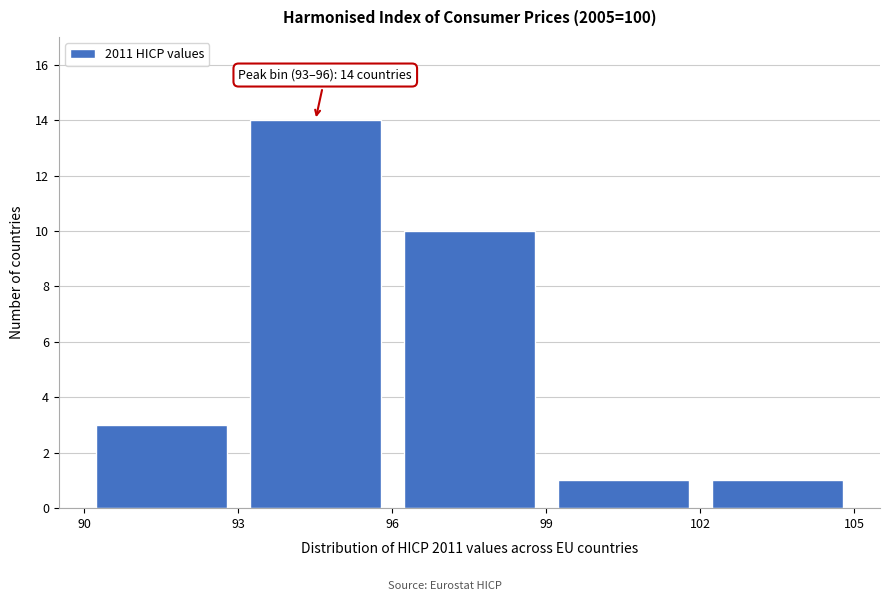

Over which range of the x-axis is the bar tallest?

93 to 96